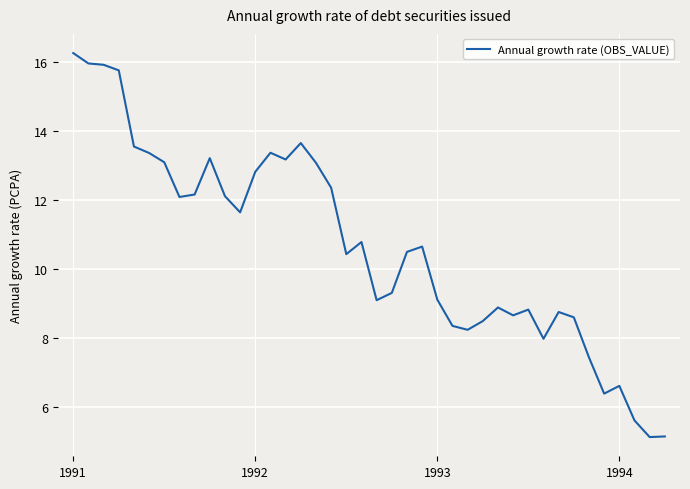

Does the chart have visible grid lines?

Yes